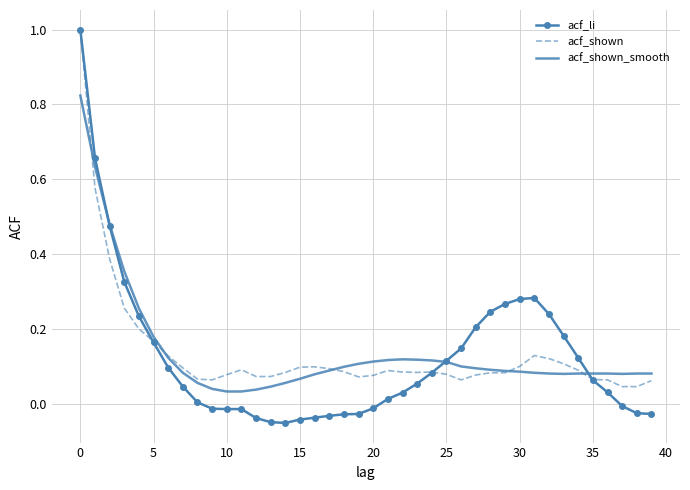

How many distinct data groups are displayed?

3